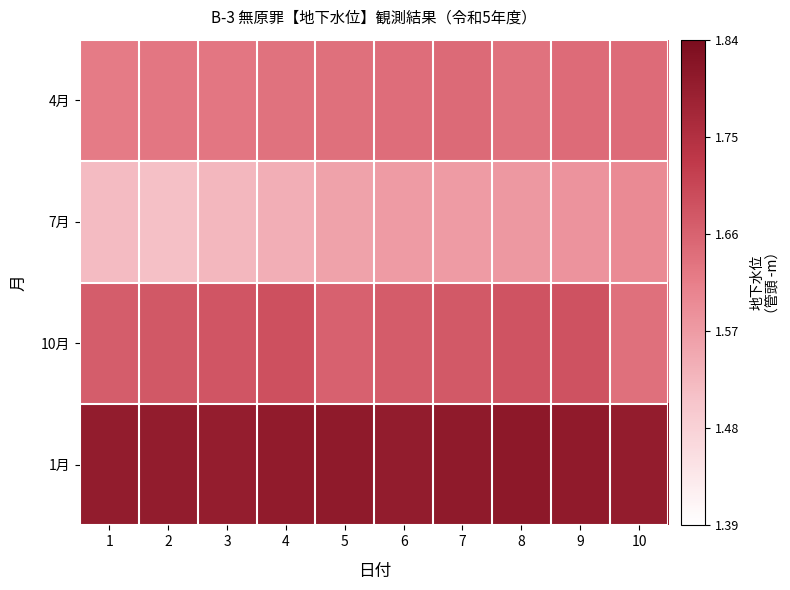

At which category is the sum across all series the highest?

9